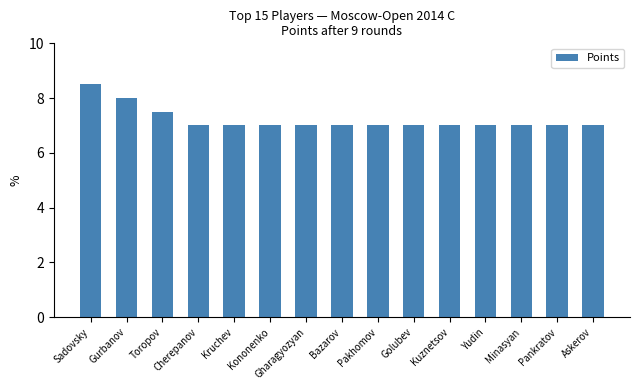

What position from the right is Kuznetsov?

5